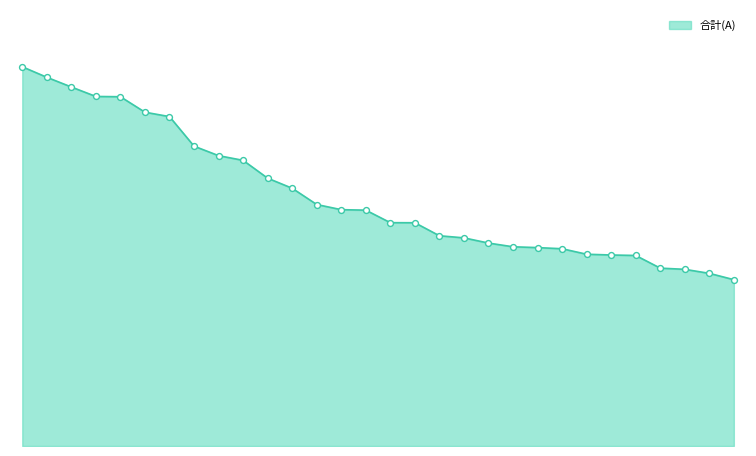

Is this an area chart (filled region under the line)?

Yes